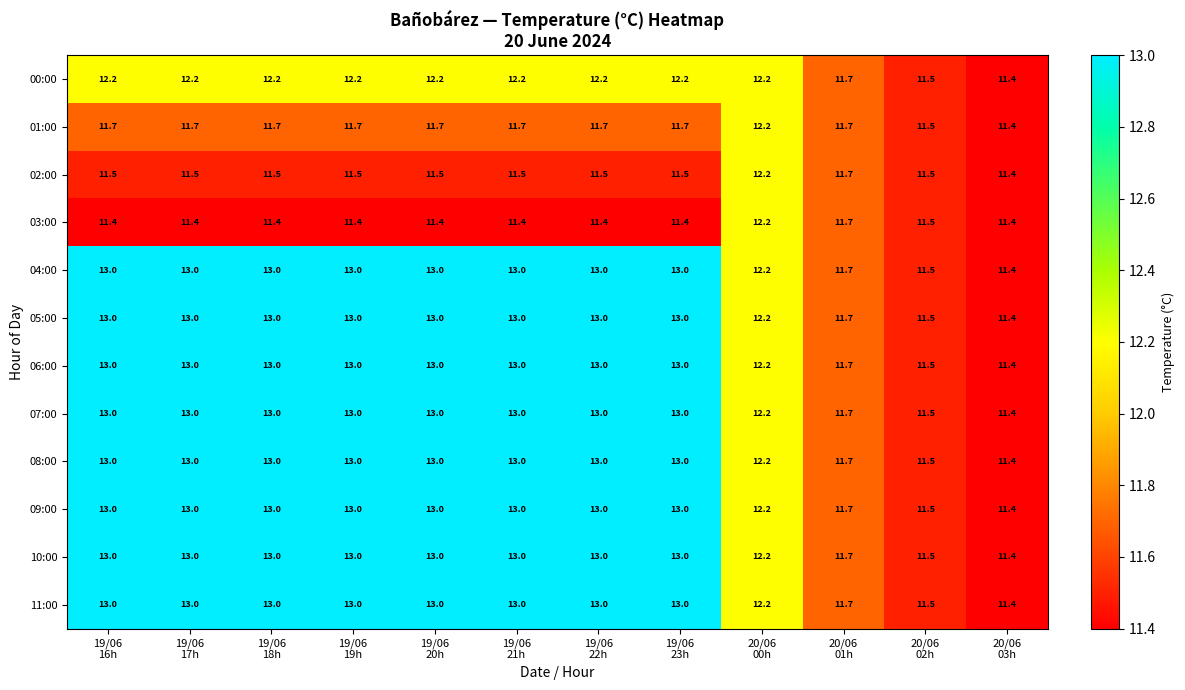

At how many categories does at least one series exceed 12?

9